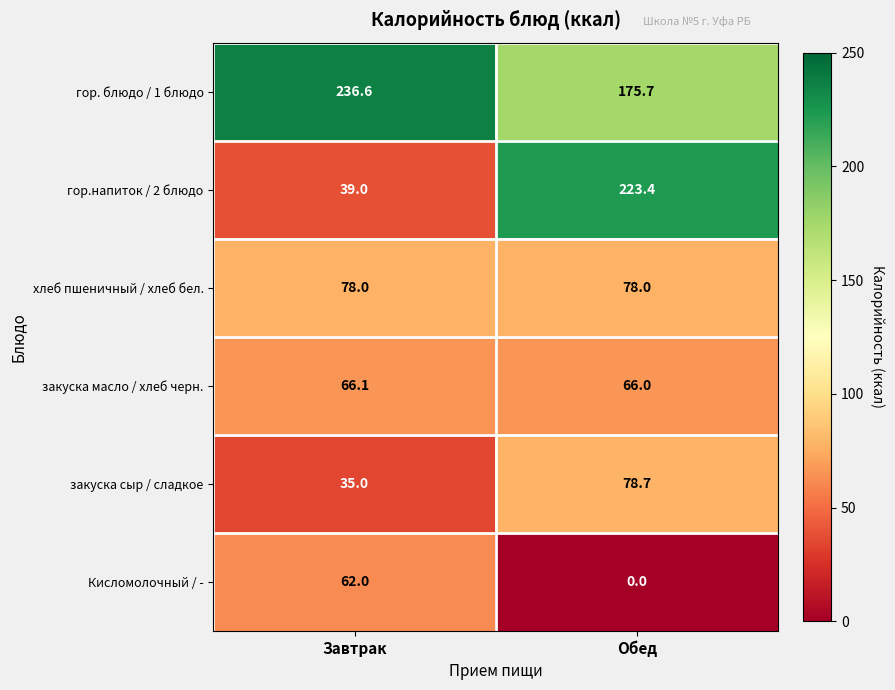

Reading left to right, extract all data points from this chart.

гор. блюдо / 1 блюдо: Завтрак=236.6	Обед=175.7
гор.напиток / 2 блюдо: Завтрак=39.0	Обед=223.4
хлеб пшеничный / хлеб бел.: Завтрак=78.0	Обед=78.0
закуска масло / хлеб черн.: Завтрак=66.1	Обед=66.0
закуска сыр / сладкое: Завтрак=35.0	Обед=78.7
Кисломолочный / -: Завтрак=62.0	Обед=0.0